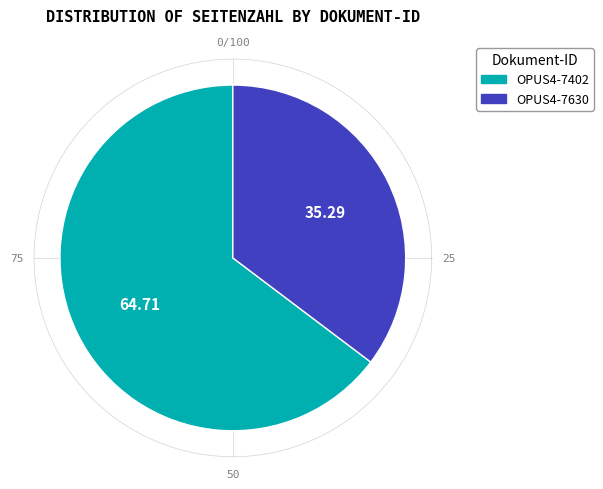

Approximately how many times larger is the value at OPUS4-7630 compared to OPUS4-7402?

0.5